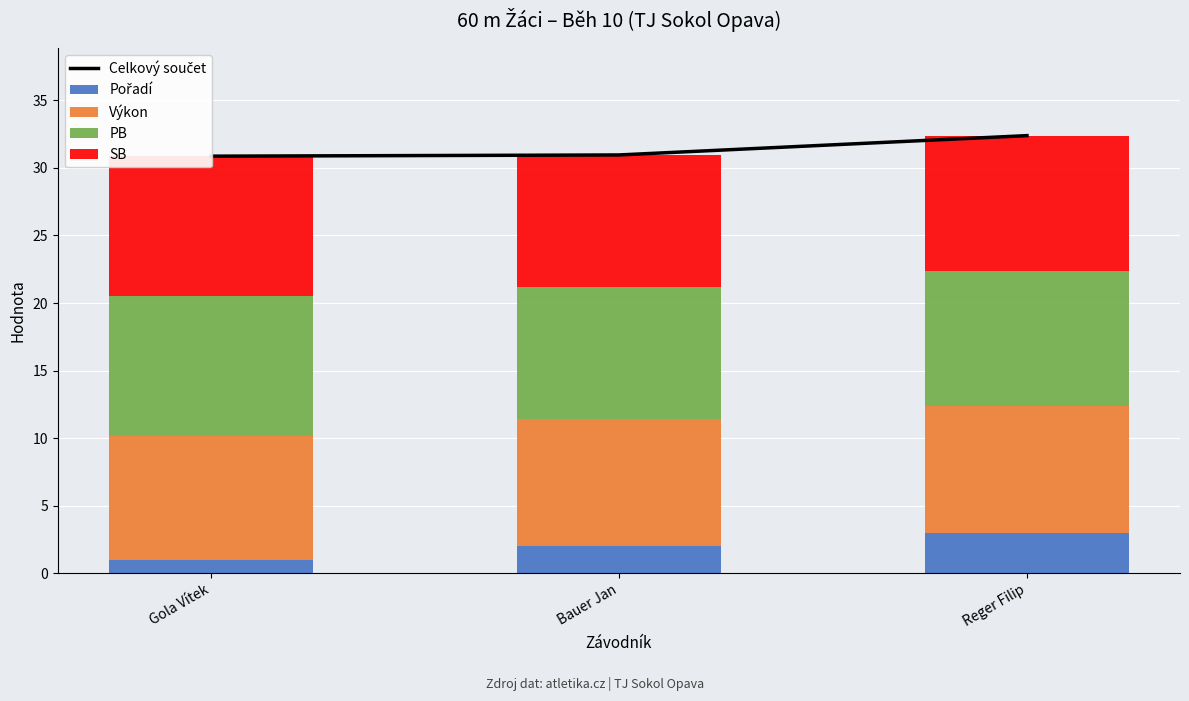

What is the sum of the SB values at Reger Filip and Gola Vítek?

20.3